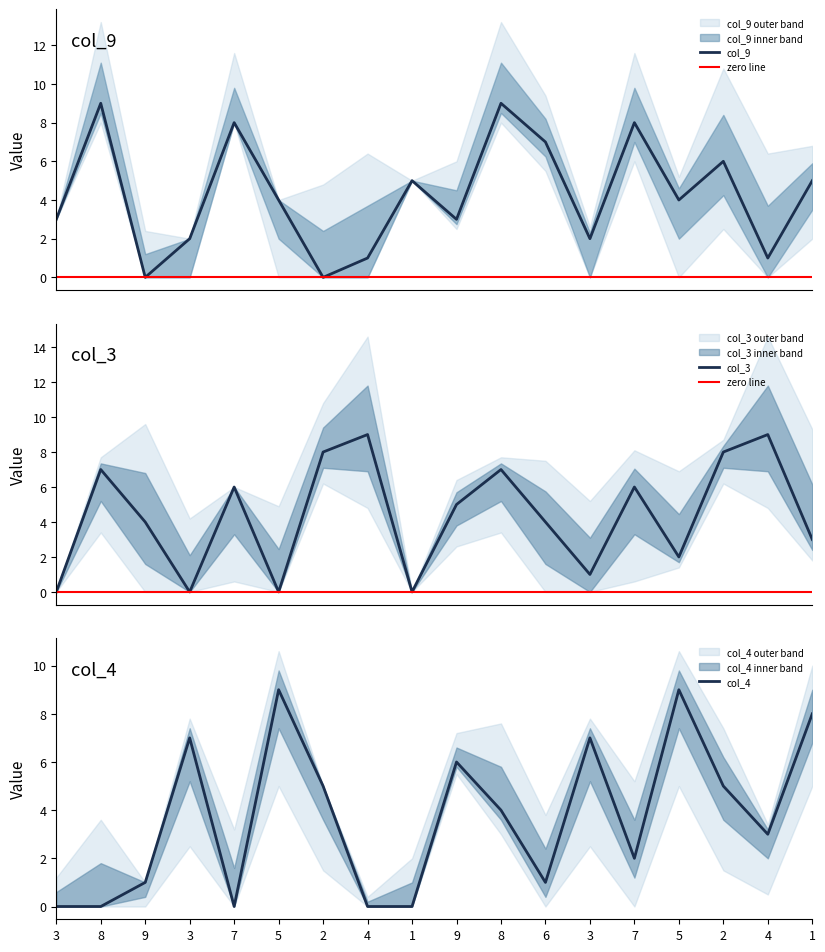

The col_3 series shows 3 at 1. True or false?

True